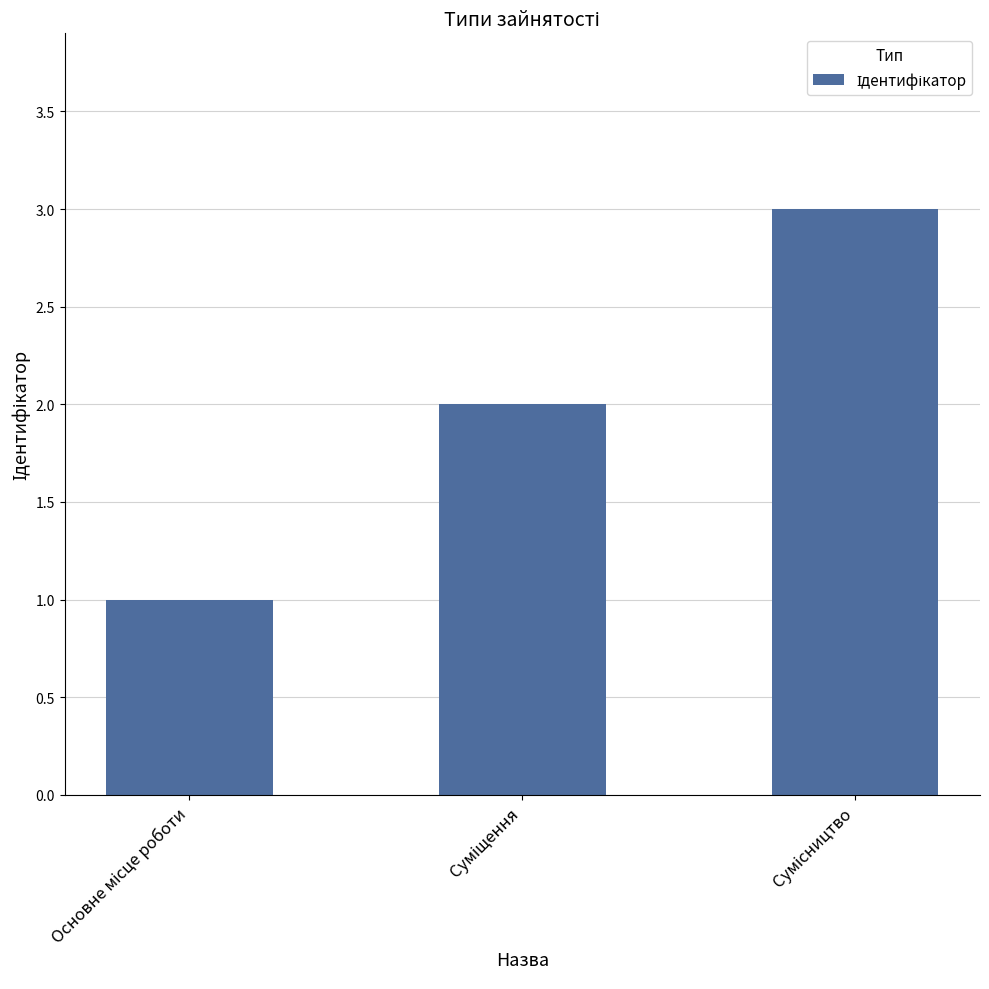

What is the greatest value displayed?

3